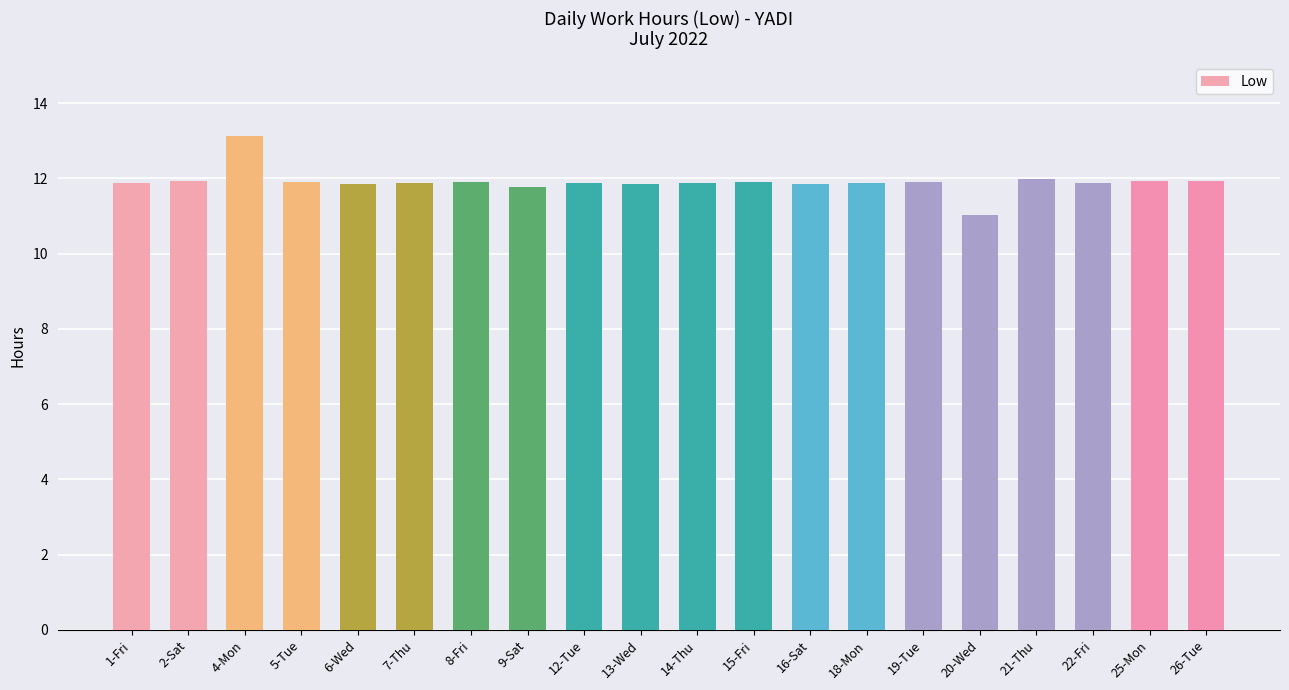

What is the minimum value shown in the chart?

11.0